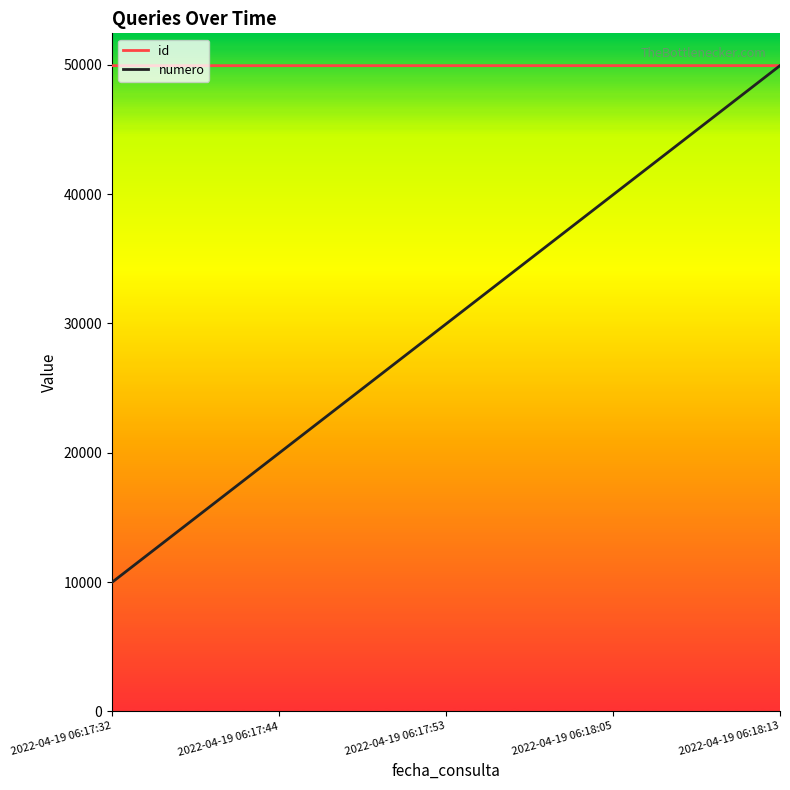

How many categories are shown in the chart?

5